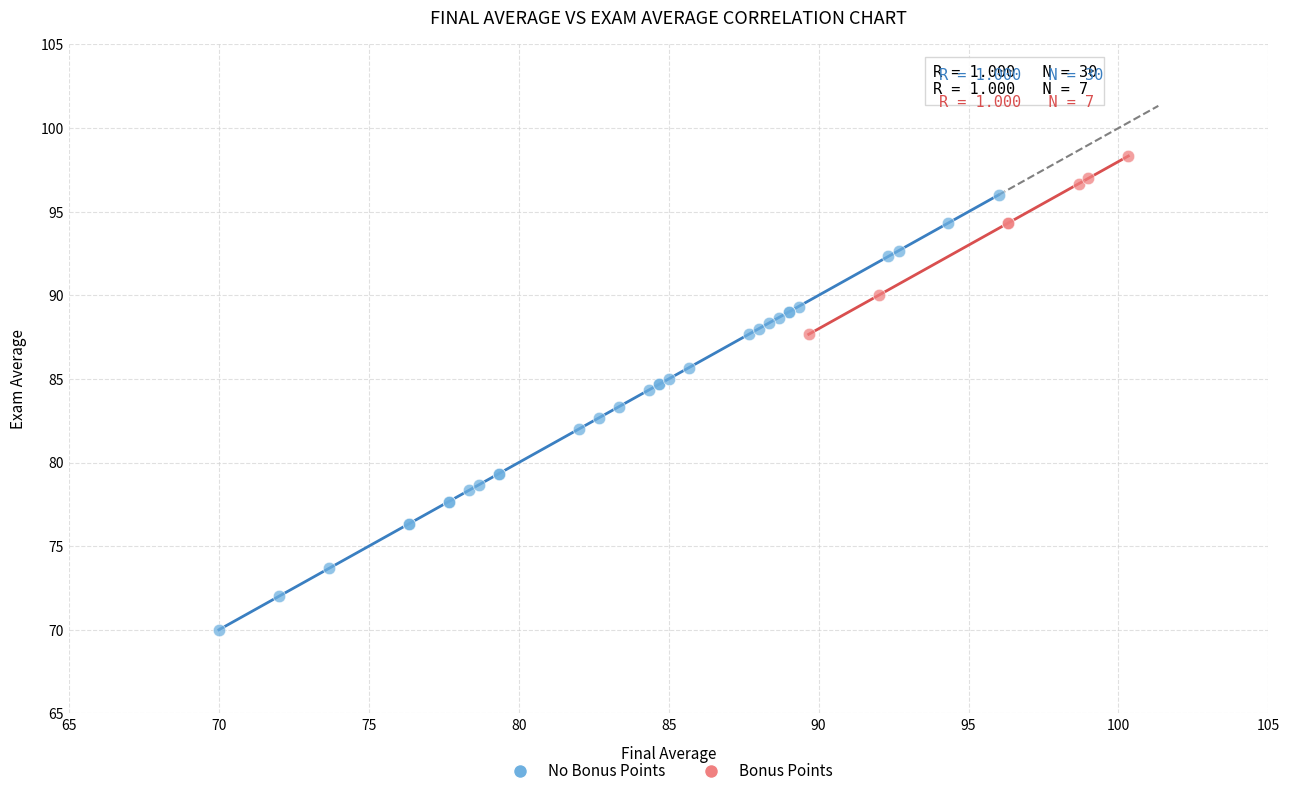

Which series reaches the maximum Y coordinate?

Bonus Points